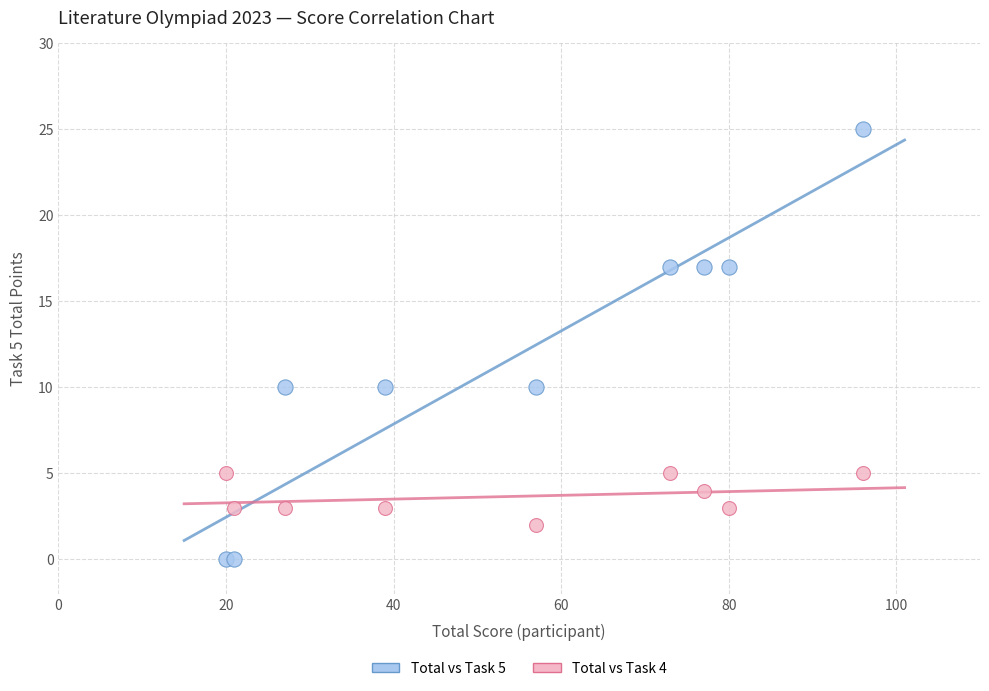

Which series contains the lowest Y value?

Total vs Task 5